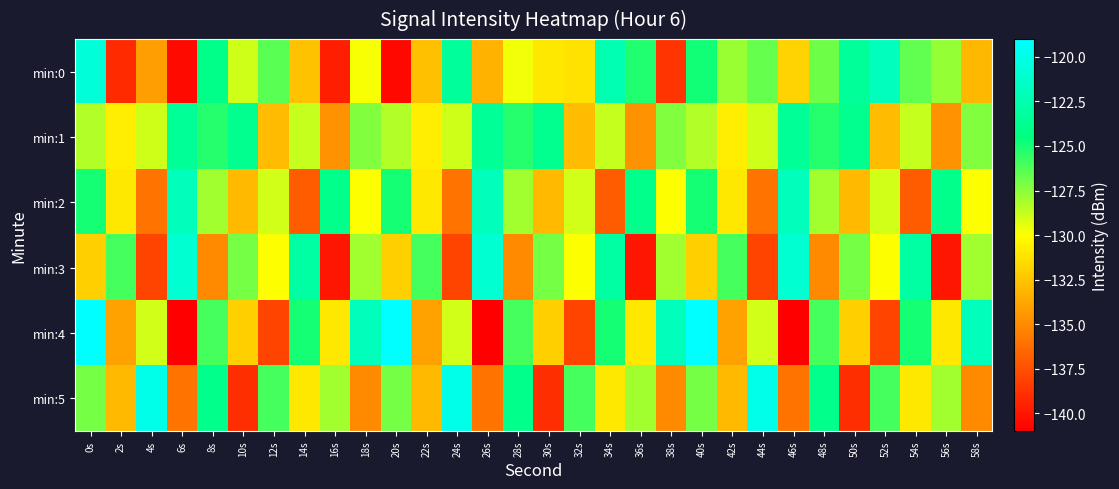

At which category is the sum across all series the highest?

0s